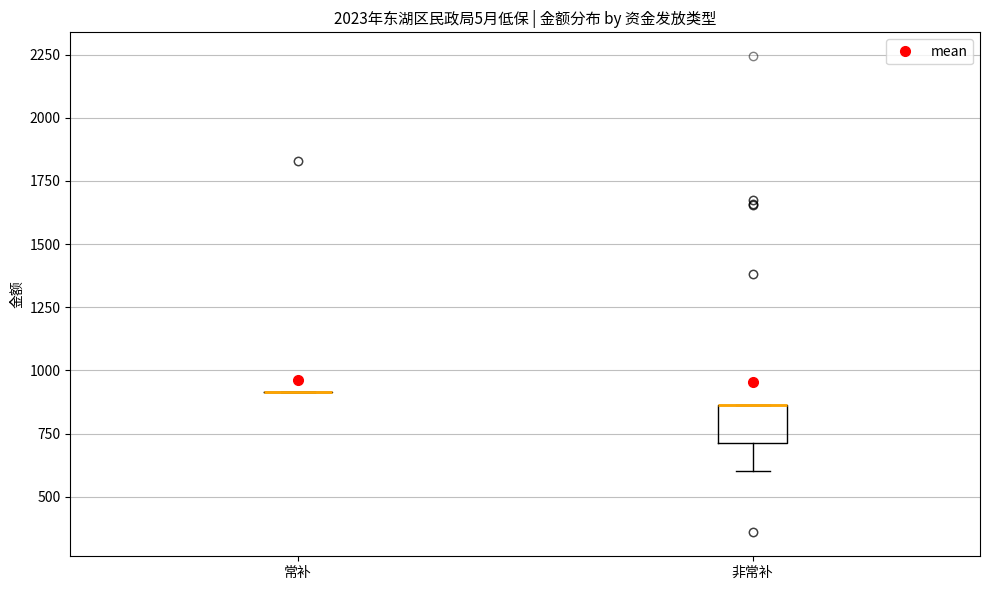

Reading left to right, transcribe this box plot: for each box, give where its median line is, the range the box spans, and where its two whiskers end, as read against the y-axis. The values are not printed on the chart, so give them approximately, as read against the axis.

常补: box collapsed to a line at 900, whiskers 900 to 900
非常补: median 850 (drawn on the box's upper edge), box 700 to 850, whiskers 600 to 850